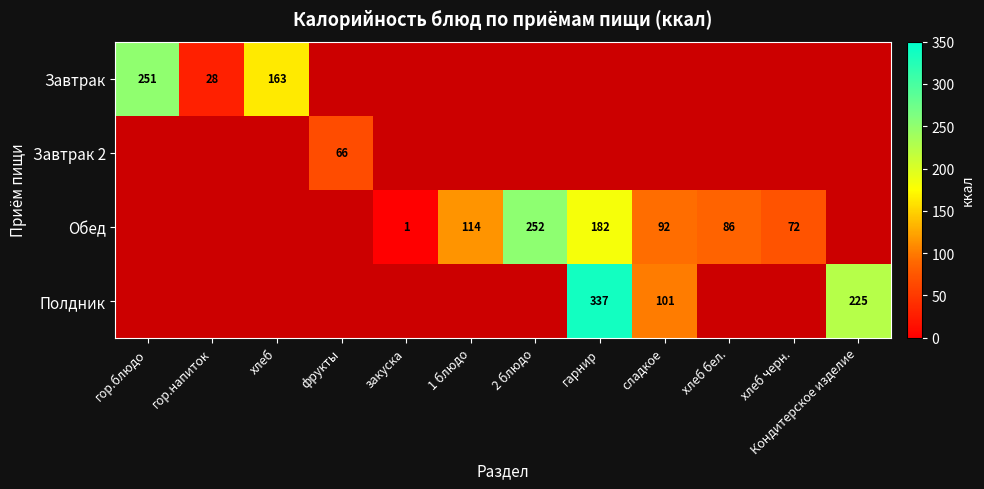

Is it true that Полдник equals 23 at сладкое?

False